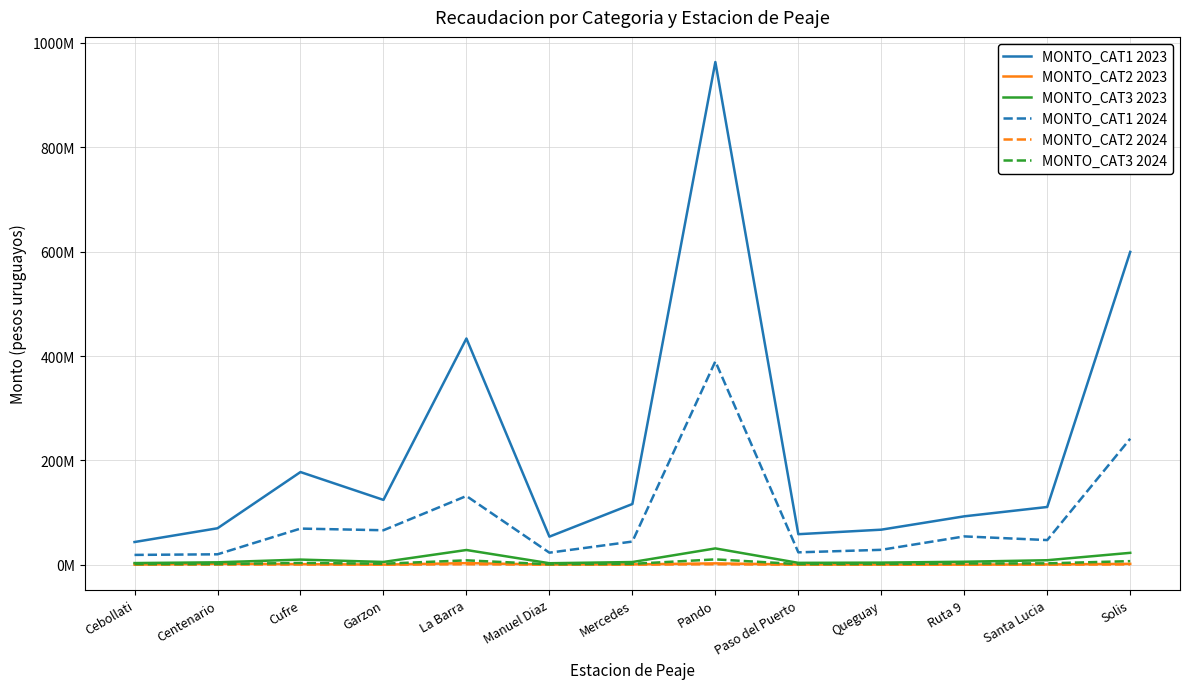

What is the total value across all series at Solis?

873358648.5